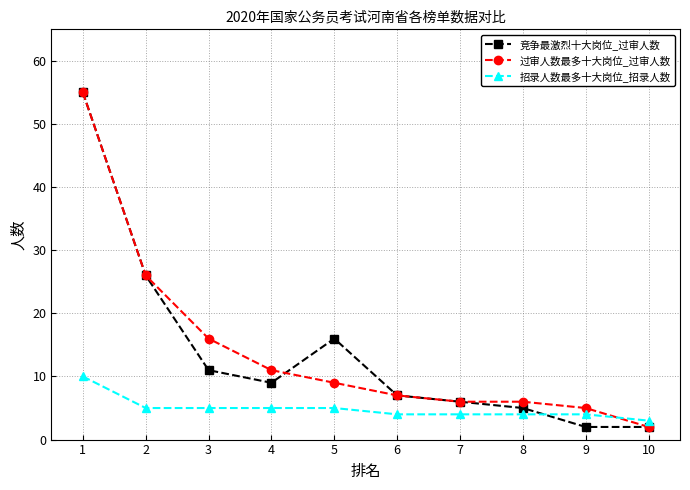

Is it true that 竞争最激烈十大岗位_过审人数 equals 11 at 3?

True